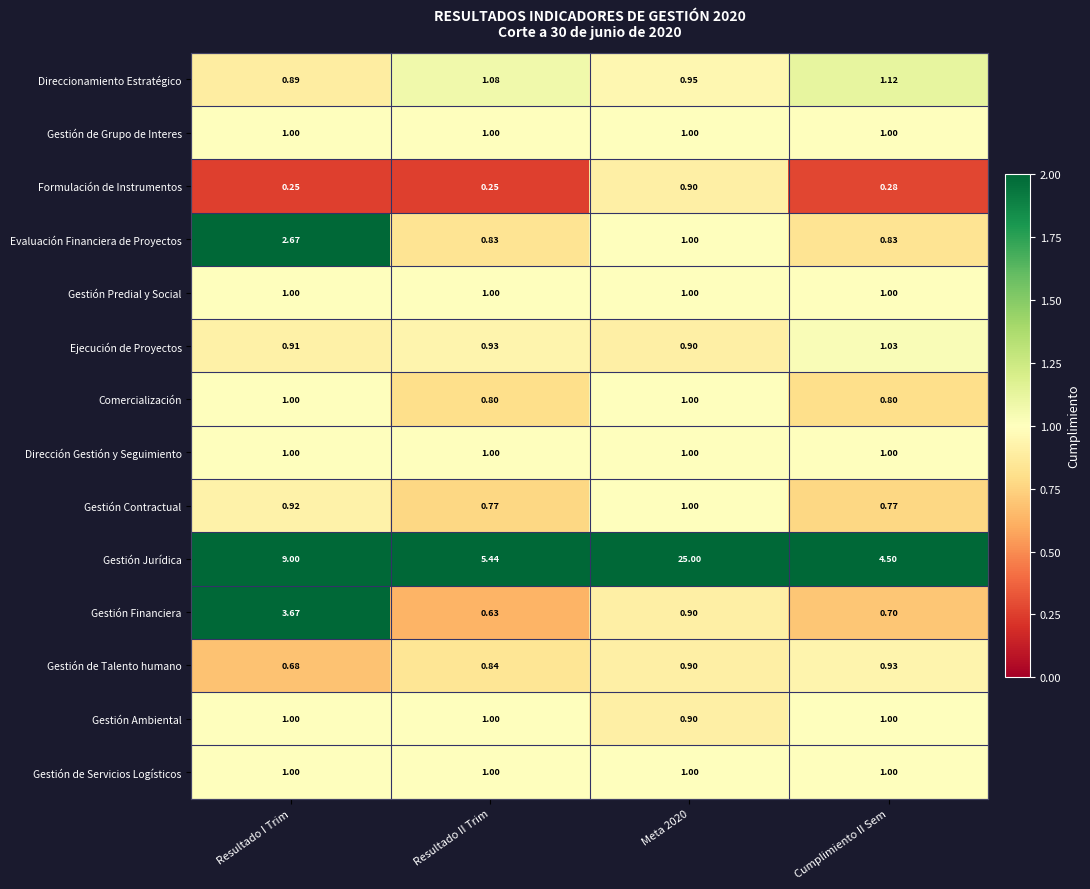

Is the value of Gestión de Servicios Logísticos at Resultado II Trim greater than the value of Formulación de Instrumentos at Resultado II Trim?

Yes